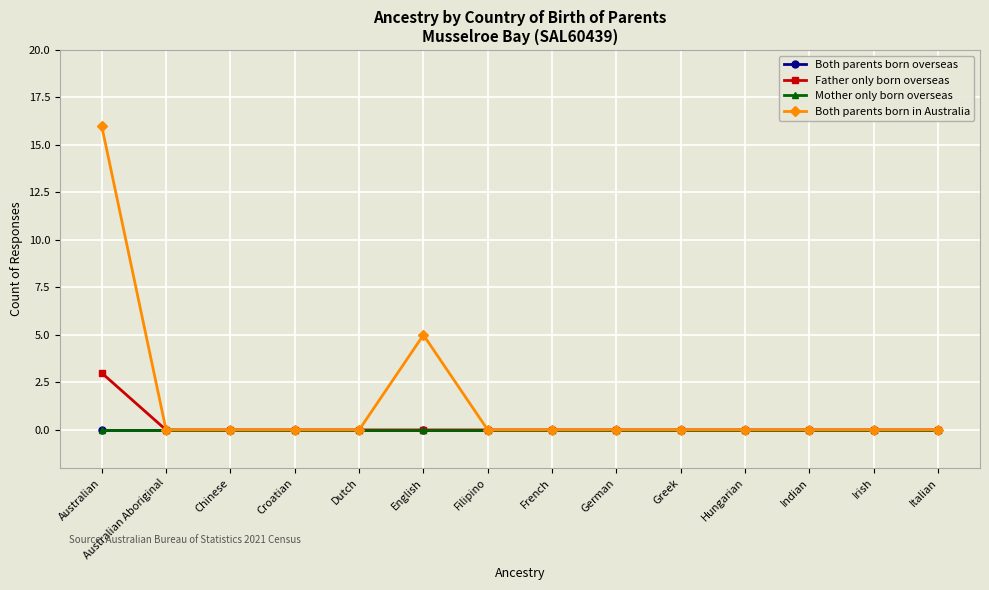

What is the label of the 9th point from the left?

German